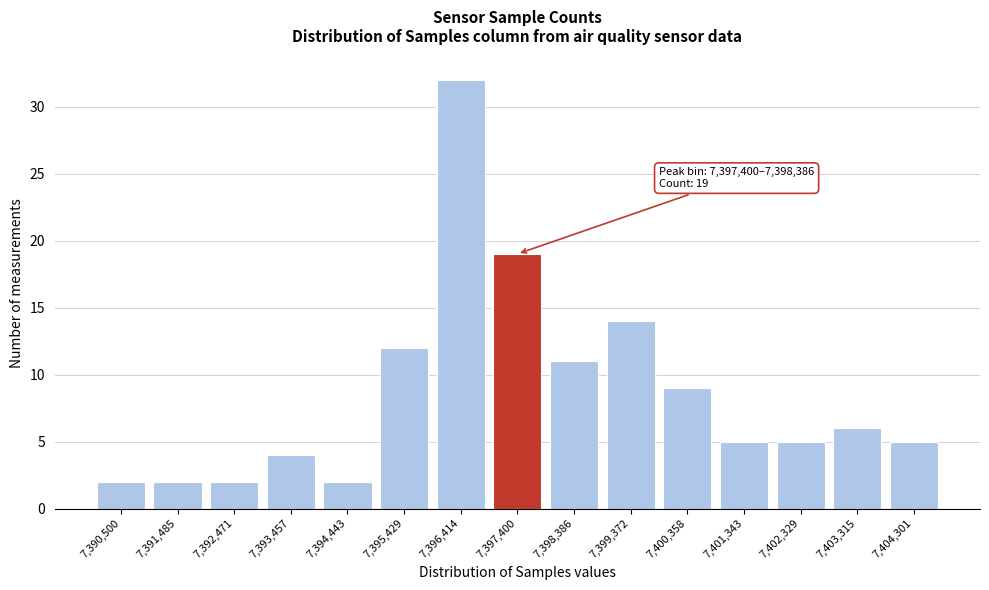

Reading left to right, list all the values displayed in this chart.

2	2	2	4	2	12	32	19	11	14	9	5	5	6	5